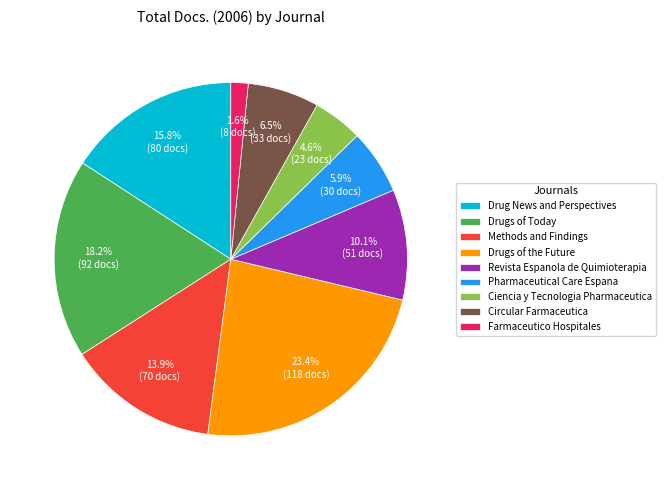

To the nearest percent, what is the average slice percentage?

11%